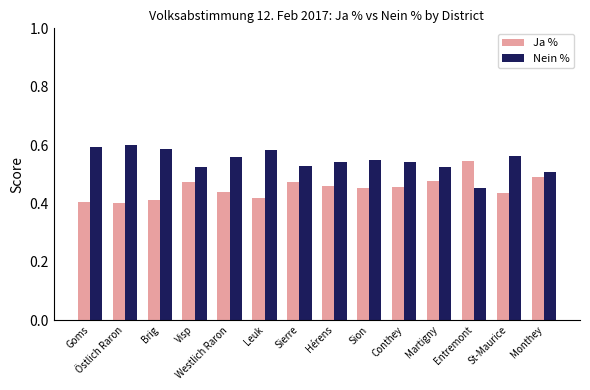

How many bars are there in total?

28